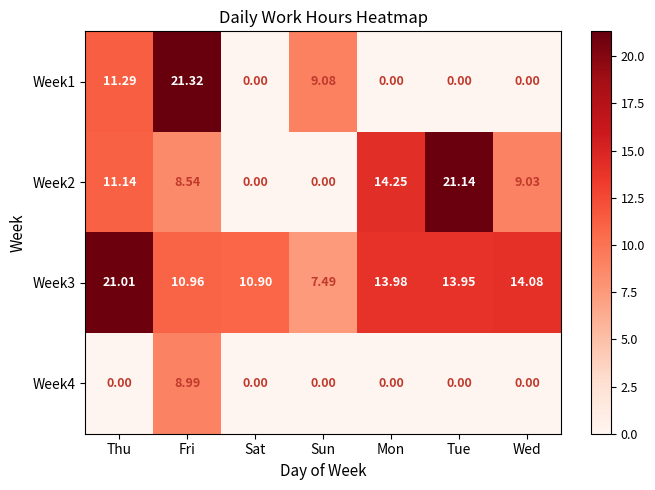

At which label does Week3 first exceed 13?

Thu